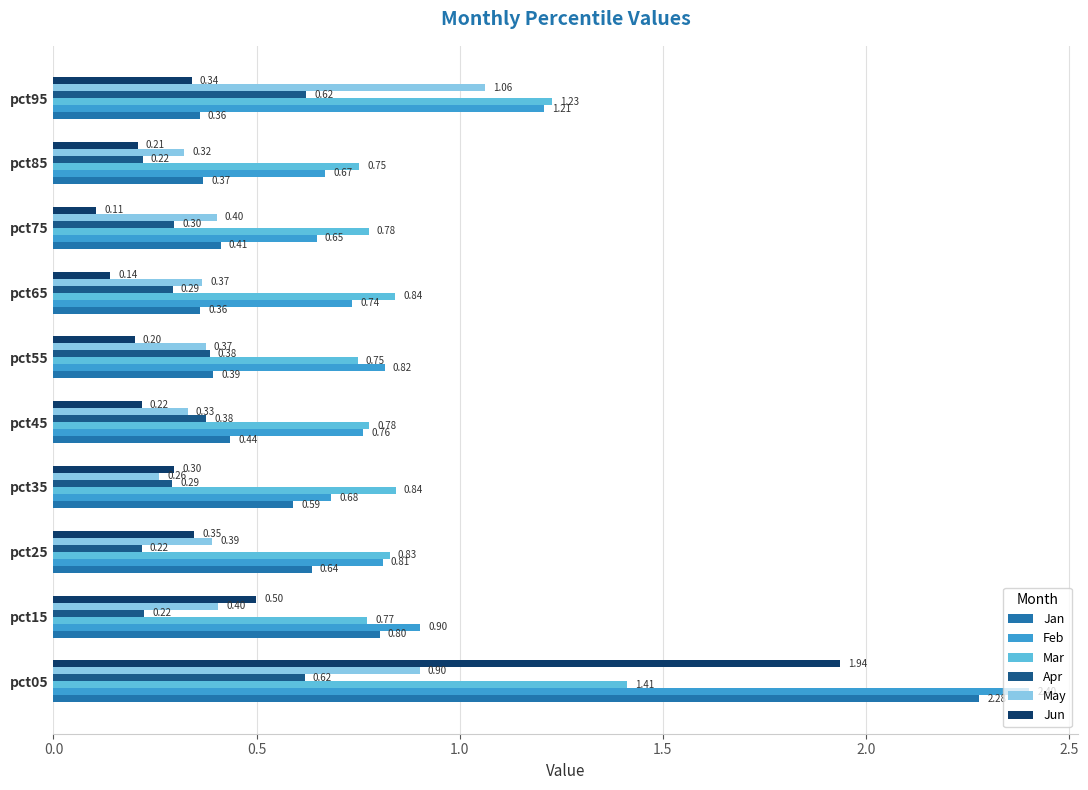

What is the sum of all Jan values?

6.6